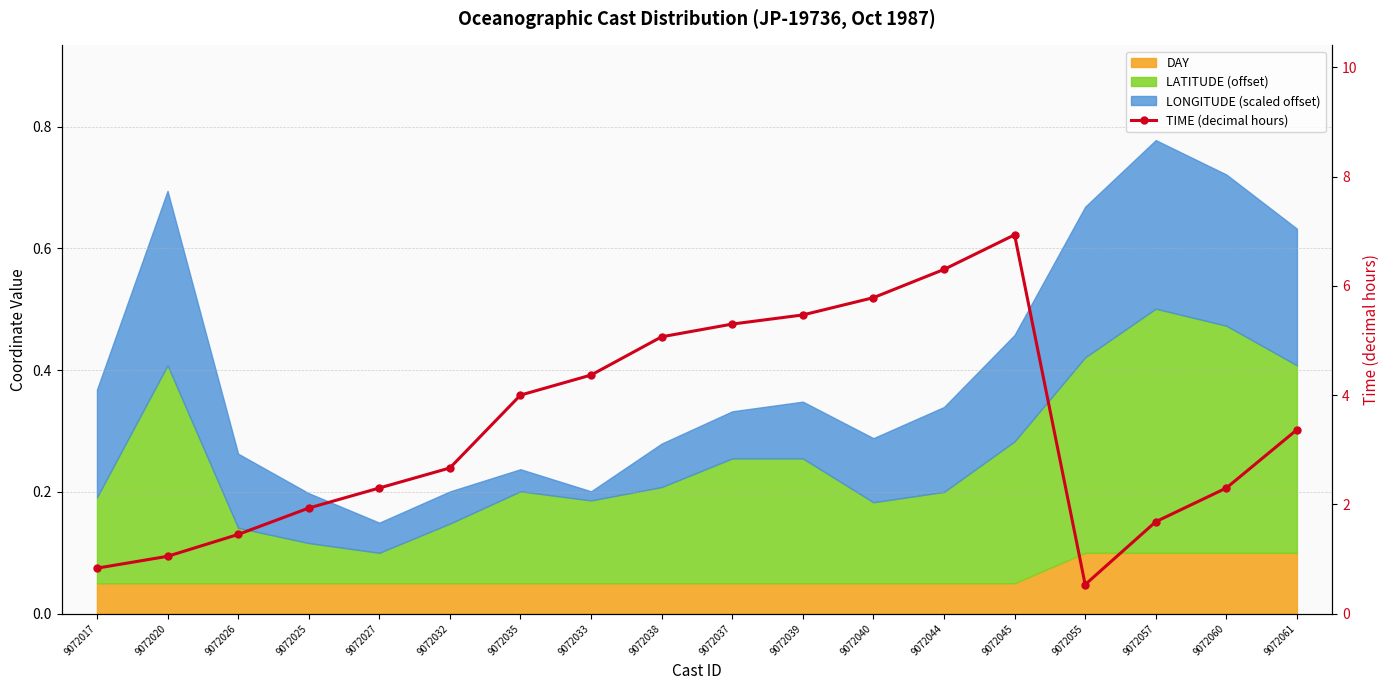

How many interior local valleys (lower than both neighbors) does the data have?

1